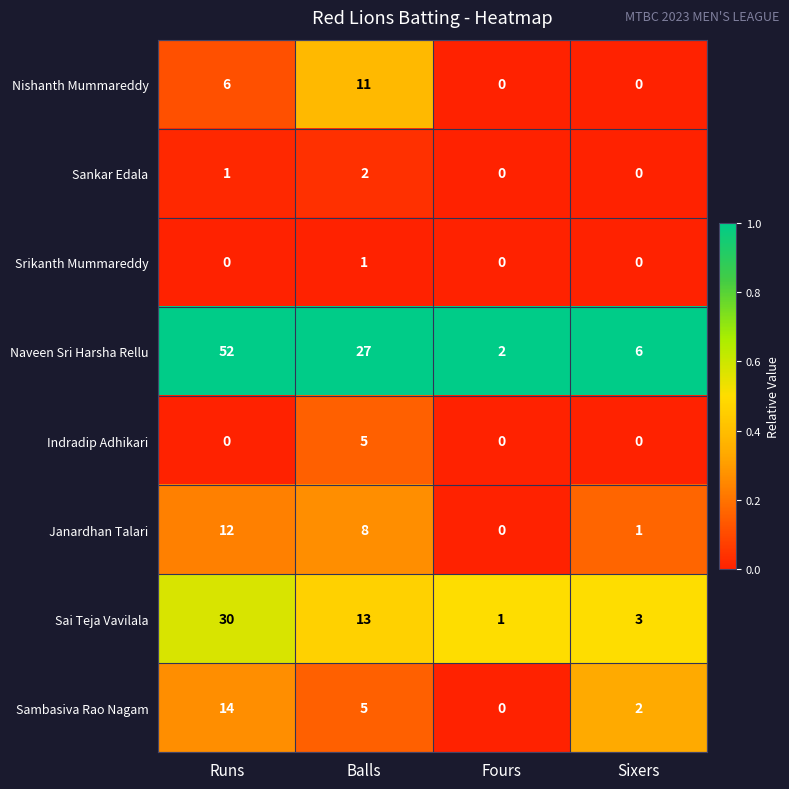

Is it true that Sambasiva Rao Nagam equals 3 at Balls?

False